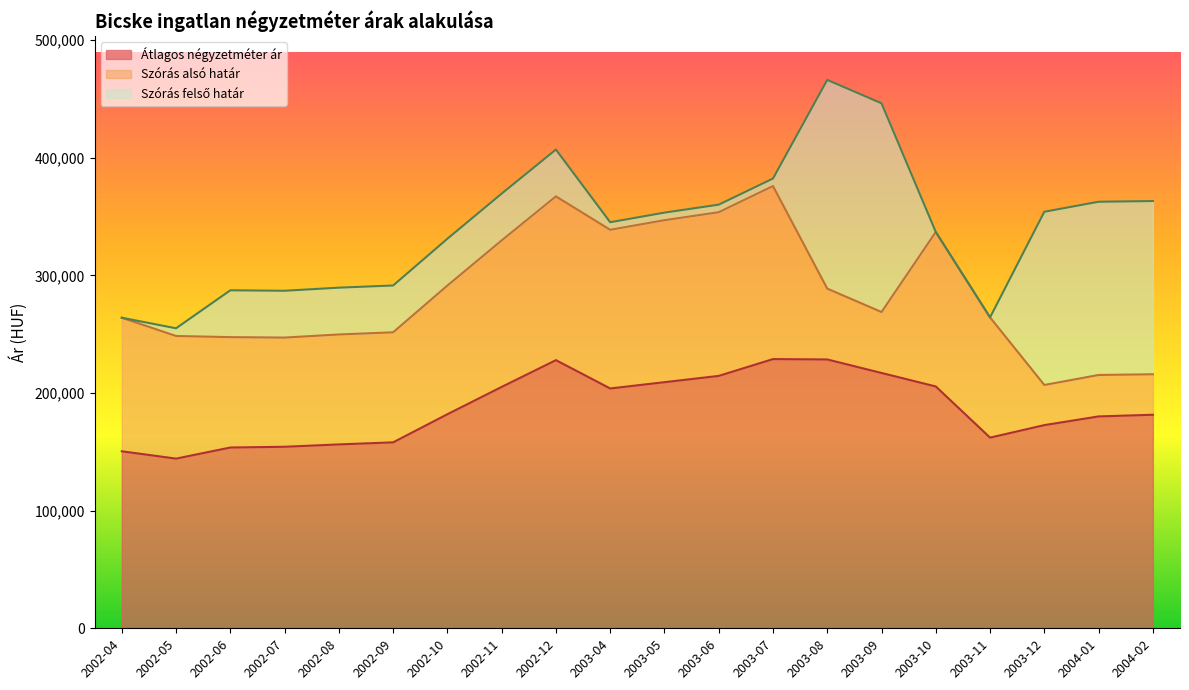

Which series has the largest total across all categories?

Szórás felső határ